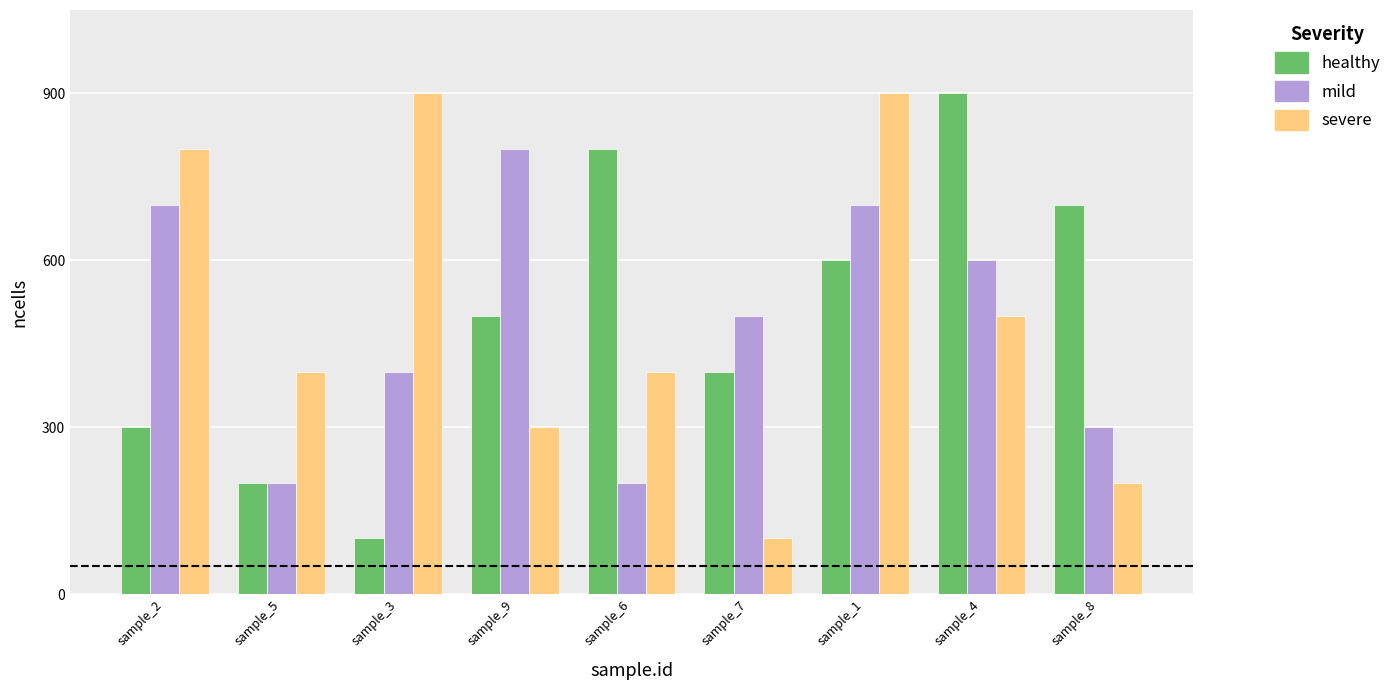

What is the value of the severe bar at the 7th from the left?

900